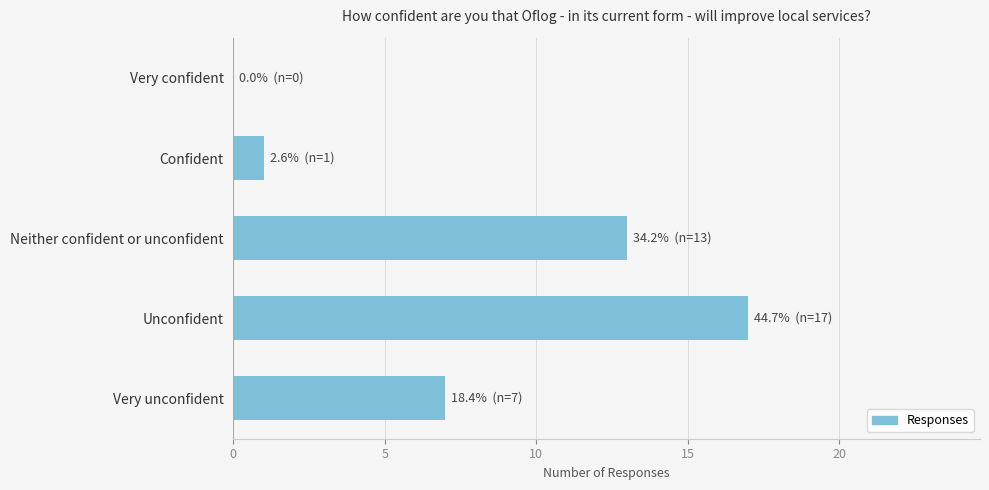

Reading top to bottom, list all the values displayed in this chart.

Very confident=0	Confident=1	Neither confident or unconfident=13	Unconfident=17	Very unconfident=7